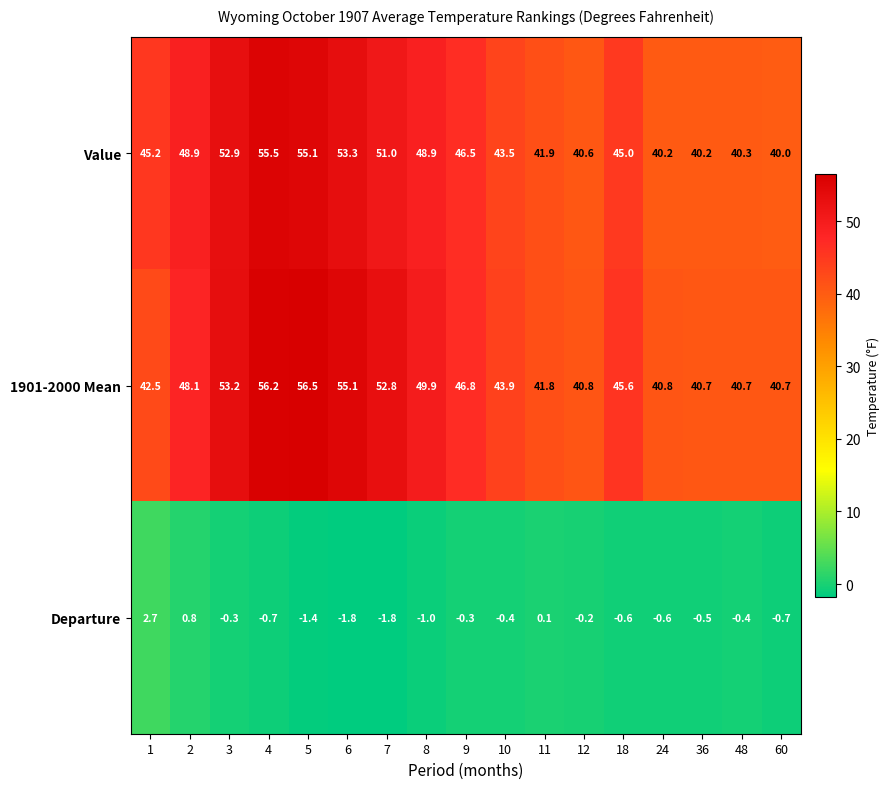

What is the minimum value shown in the chart?

-1.8